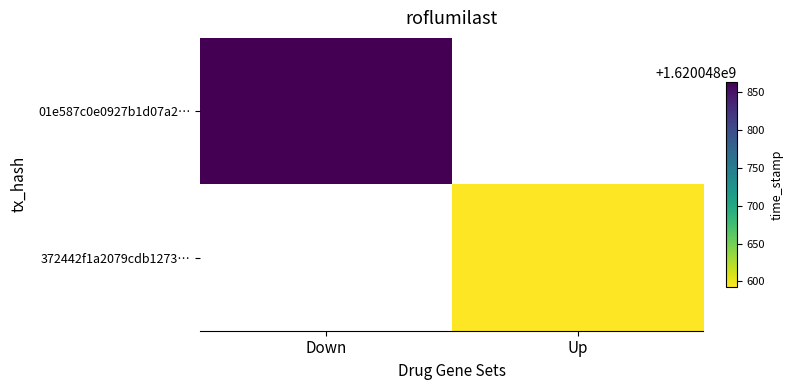

What is the sum of the 372442f1a2079cdb1273a8470a2c87172ff56e3 values at -1 and 1?

1620048593